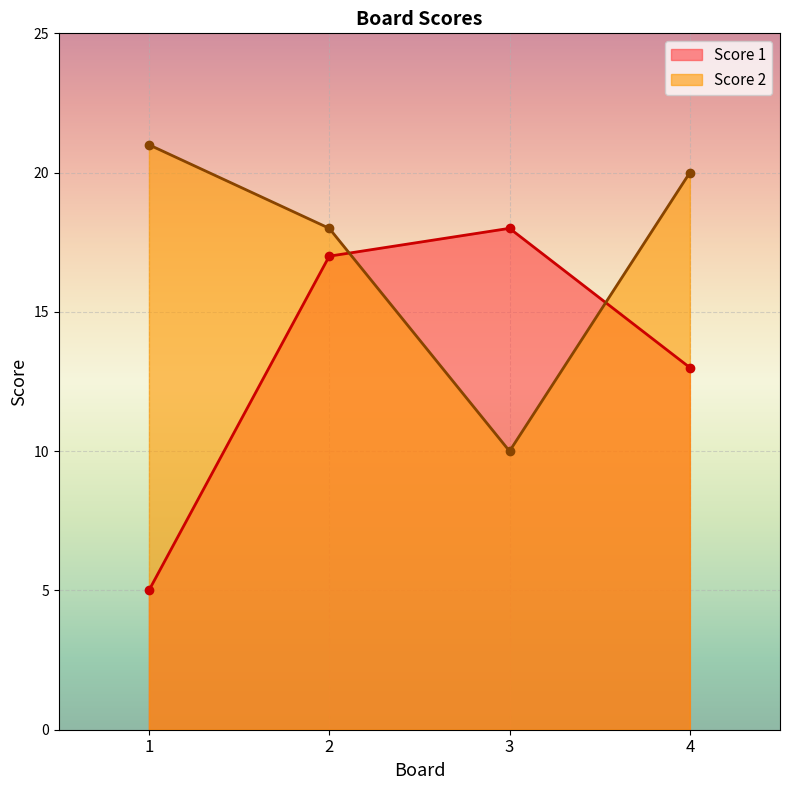

Reading left to right, list all the values displayed in this chart.

Score 1: 5	17	18	13
Score 2: 21	18	10	20